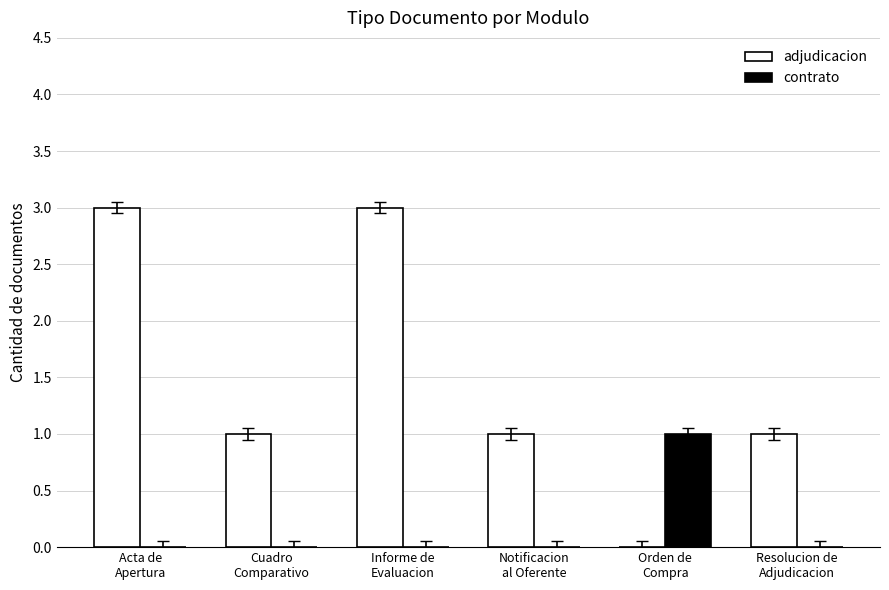

Which series has the largest total across all categories?

adjudicacion